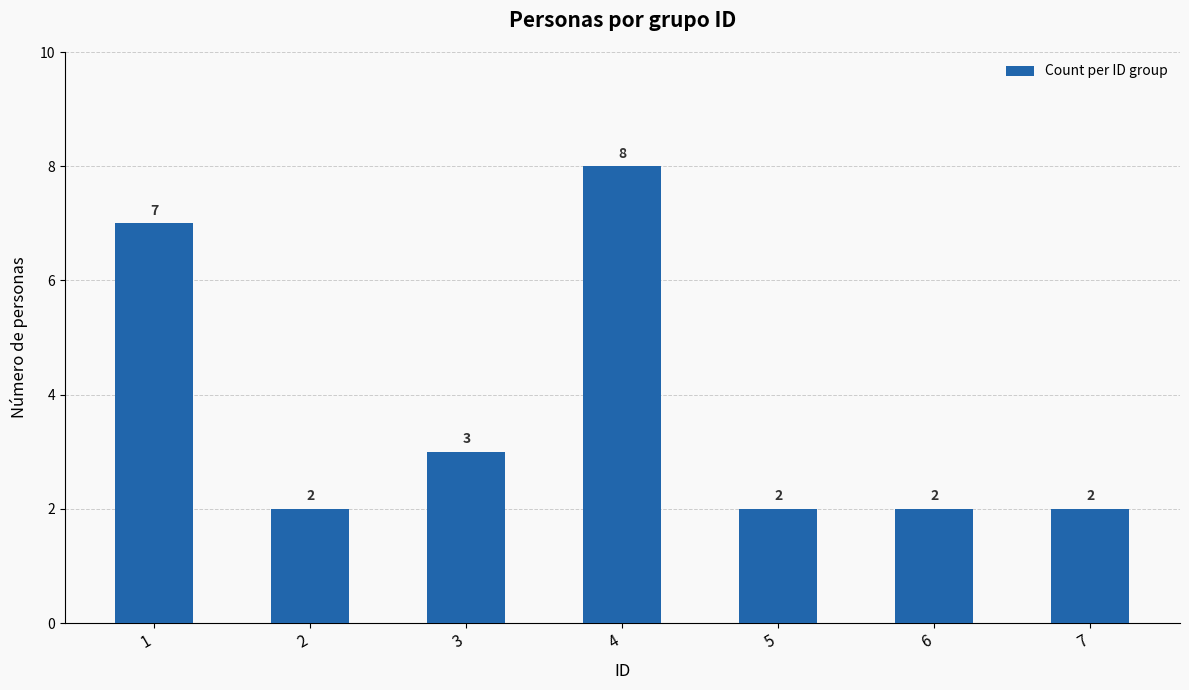

What is the difference between the maximum and minimum values?

6